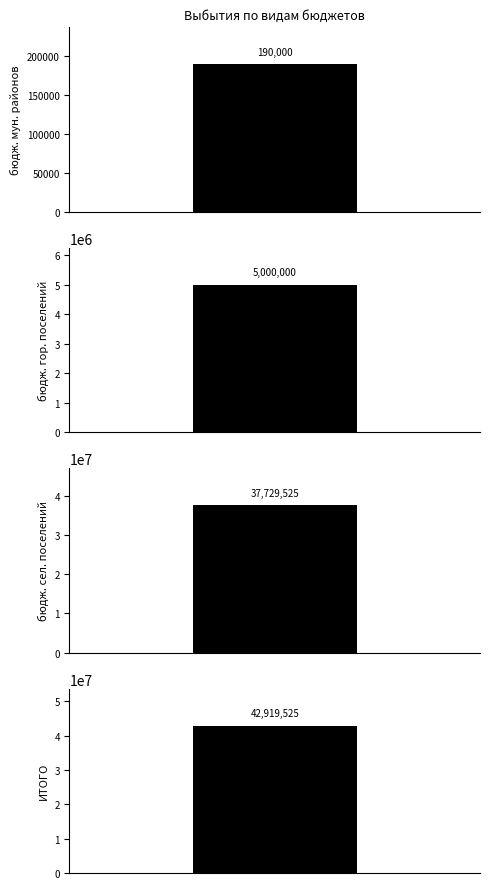

What is the difference between the maximum and second lowest values?

37919525.2